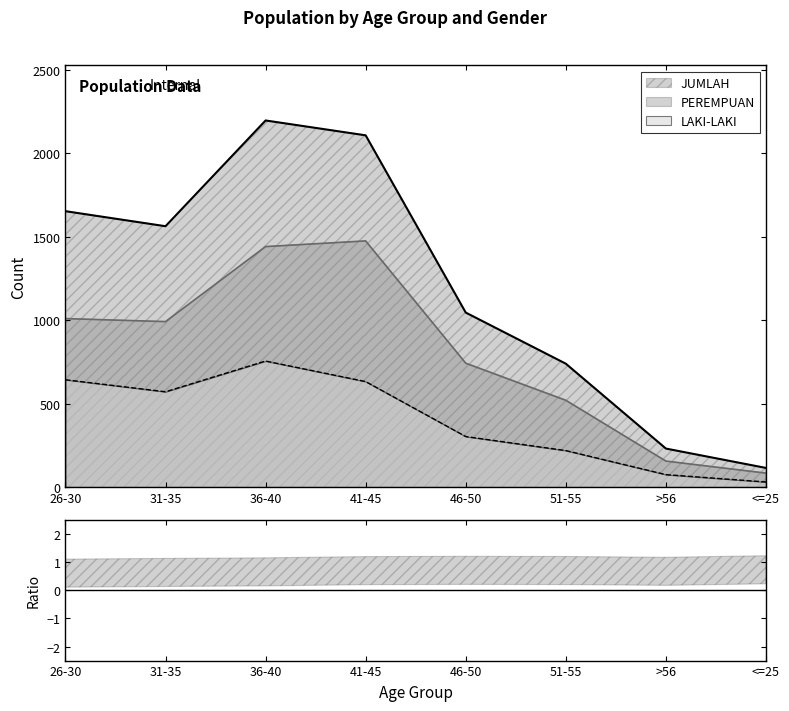

Read the LAKI-LAKI value at <=25.

31